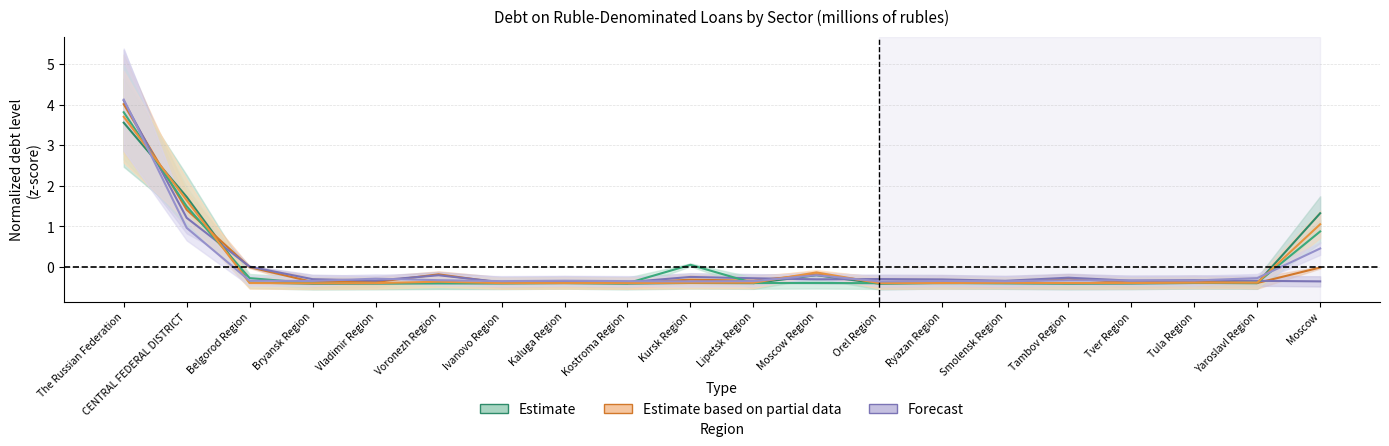

At which label does wholesale and retail trade reach its minimum?

Bryansk Region